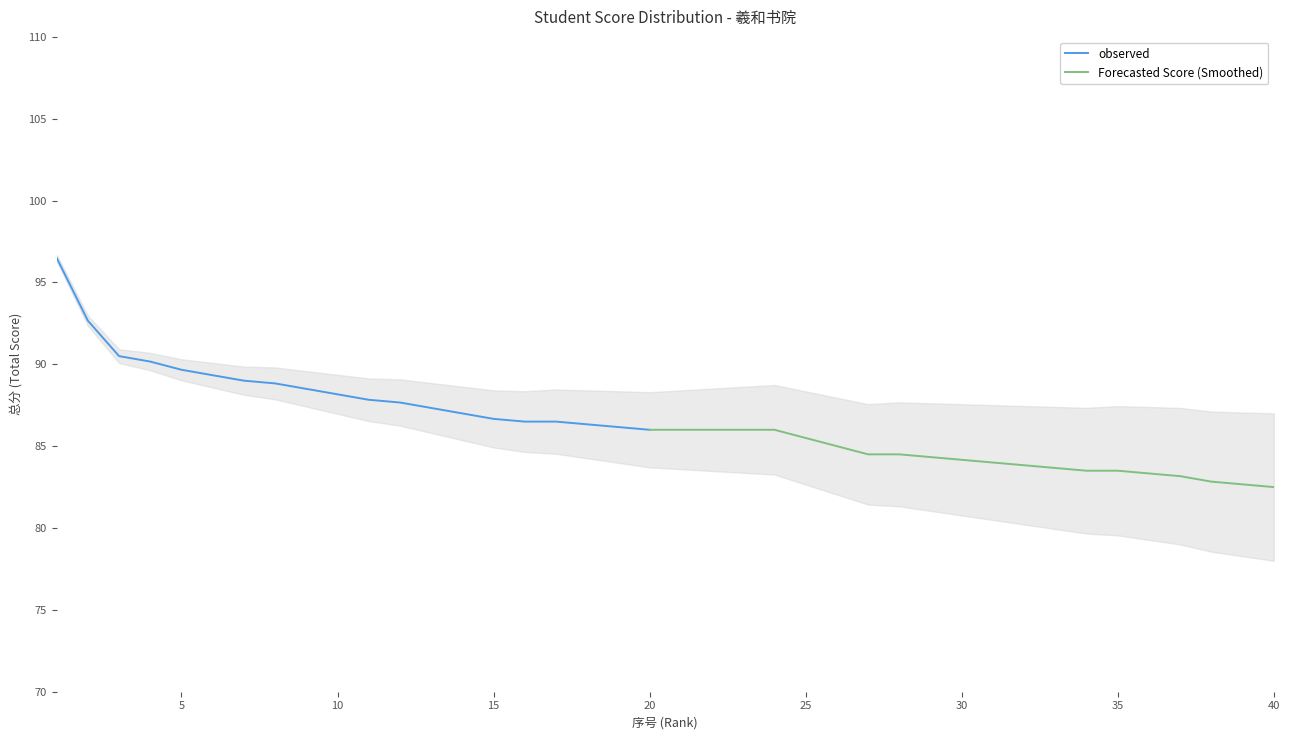

How many categories are shown in the chart?

40